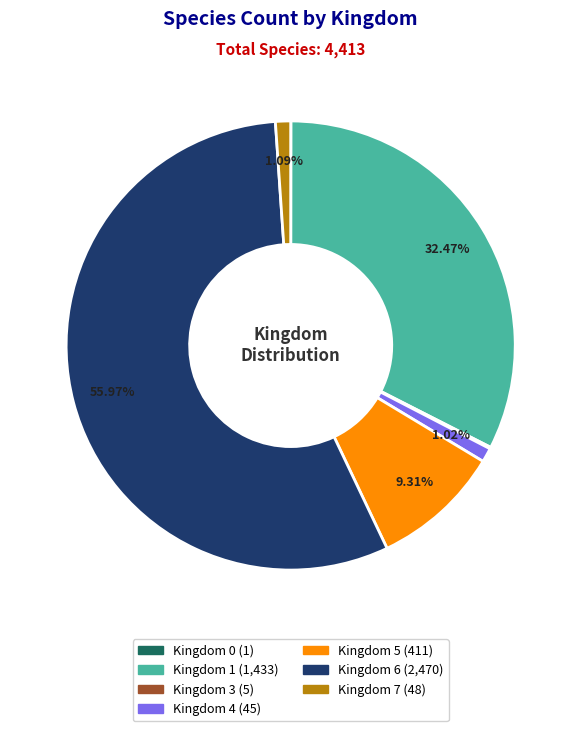

Does any single category account for the majority?

Yes